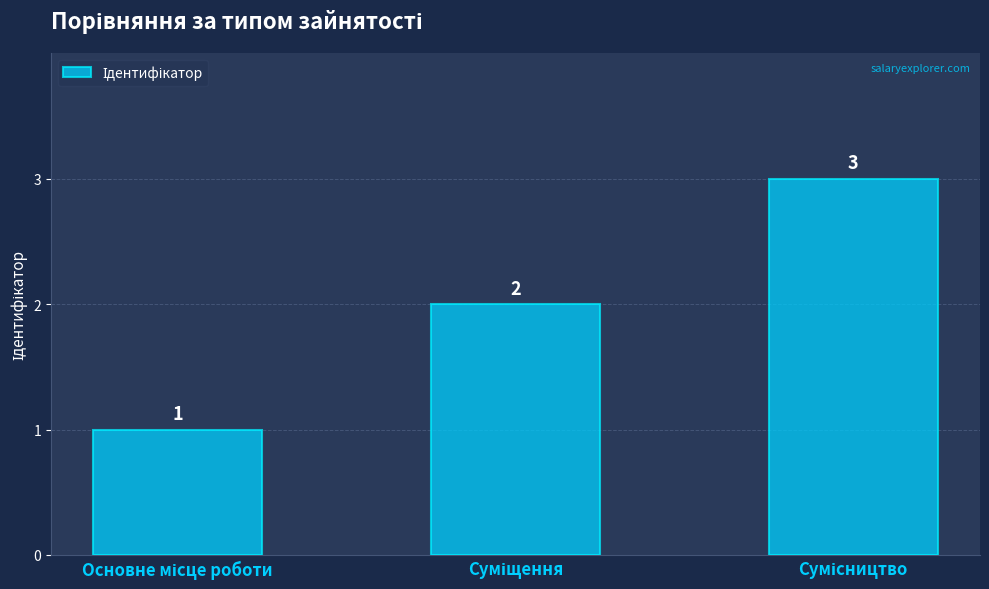

Count the values in the range 1 to 3.

3